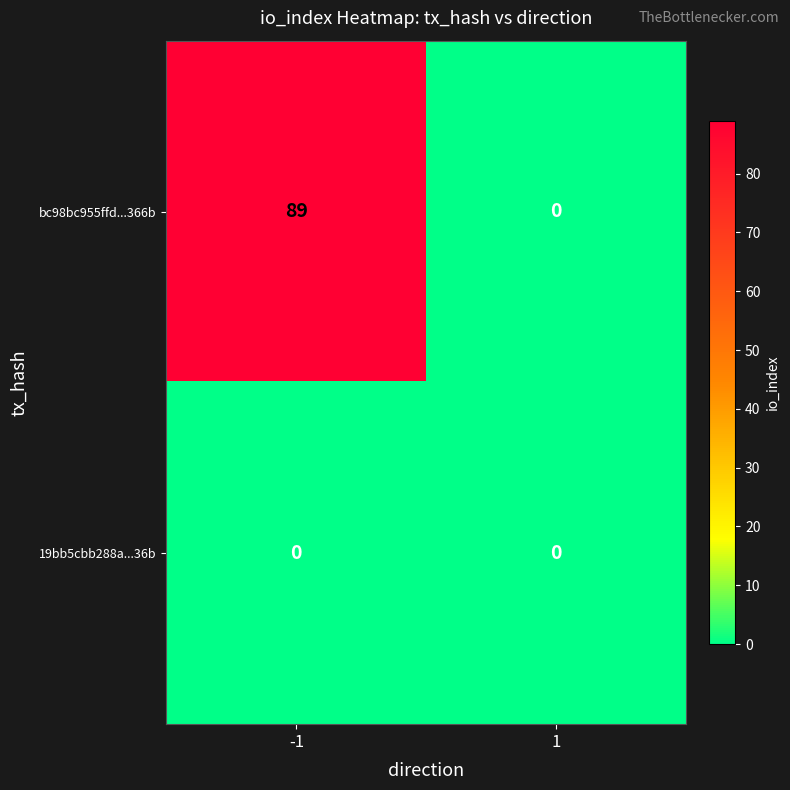

What is the spread (max minus min) of values at -1?

89